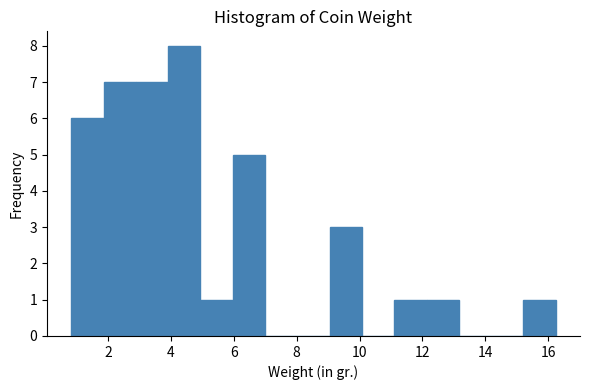

What is the height of the bar covering 4.0 to 5.0 on the x-axis? Neither the bar edges nor the heights are printed on the chart, so give them approximately, as read against the axes.

8